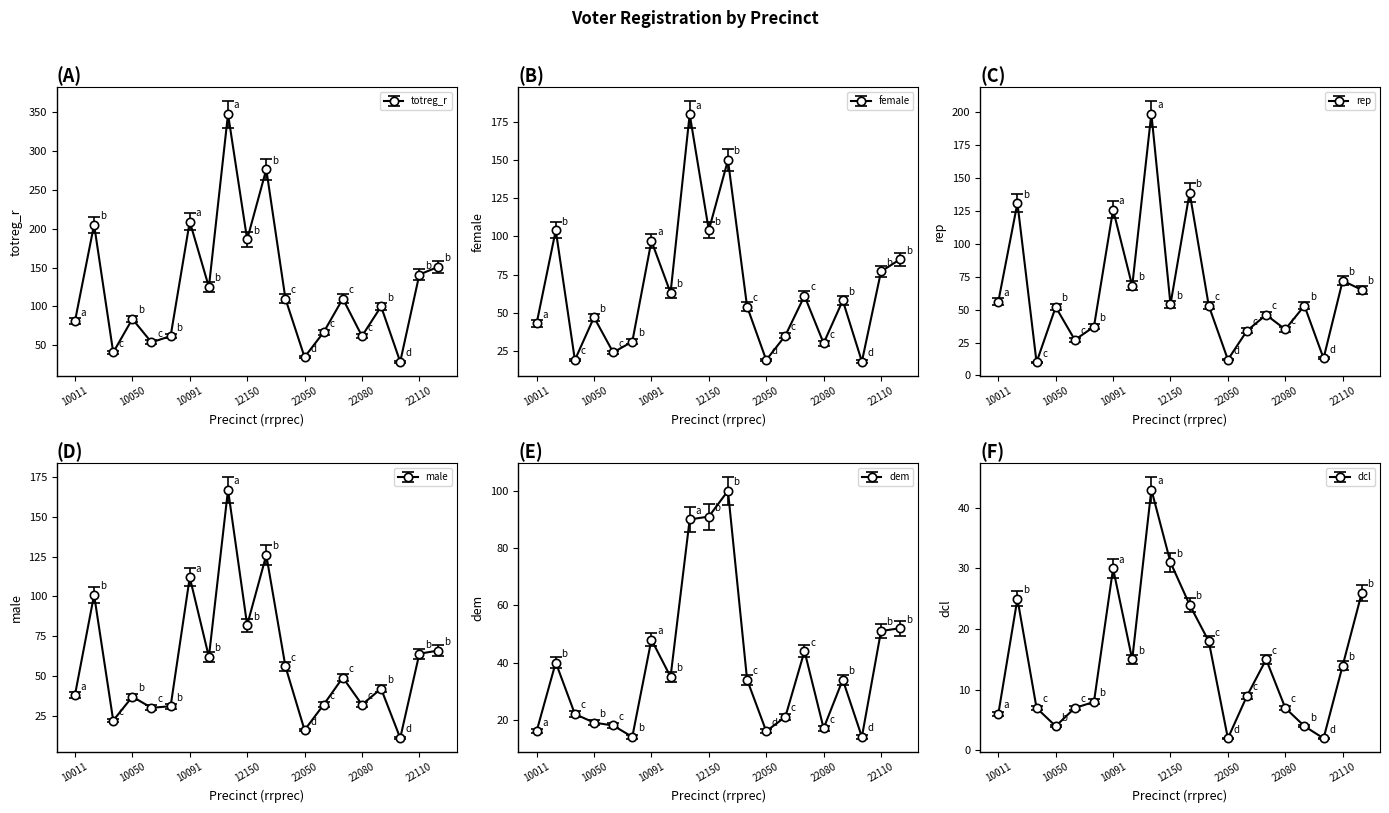

At which label is male closest to 84?

12150